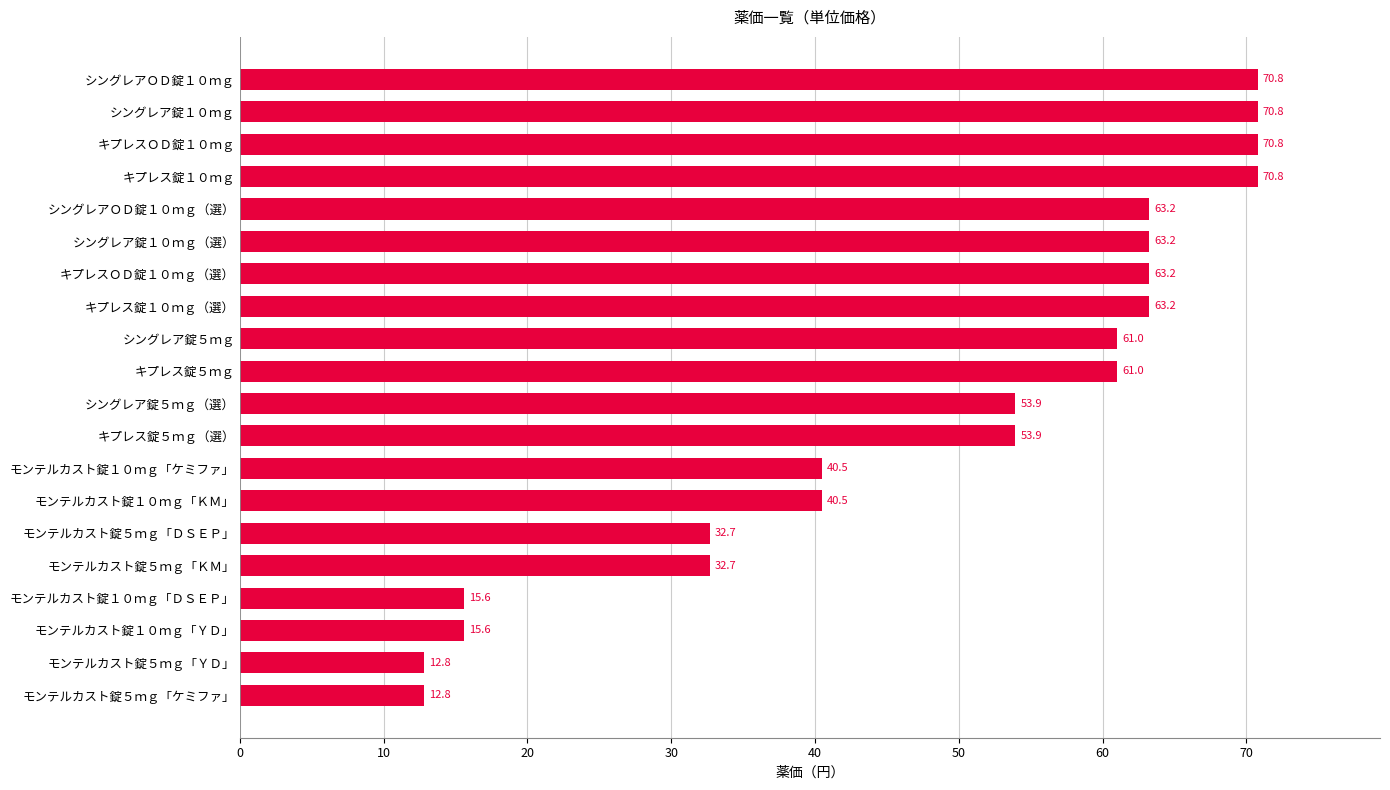

What is the greatest value displayed?

70.8